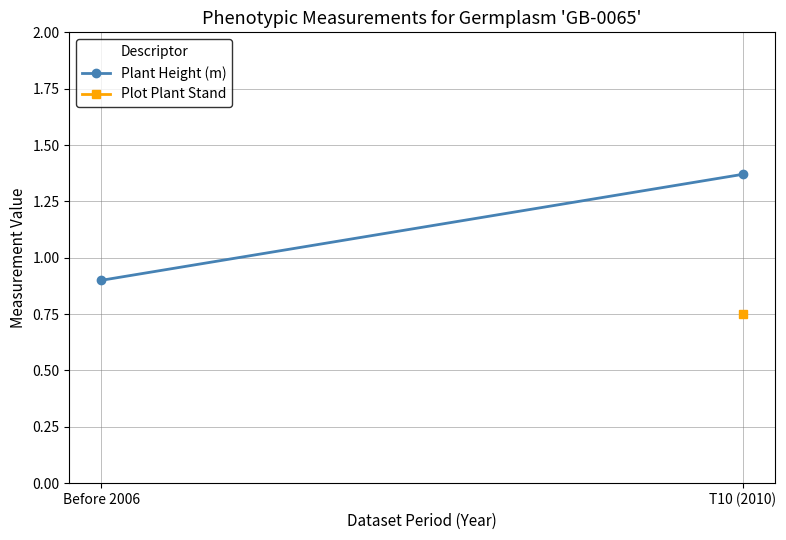

Is this an area chart (filled region under the line)?

No